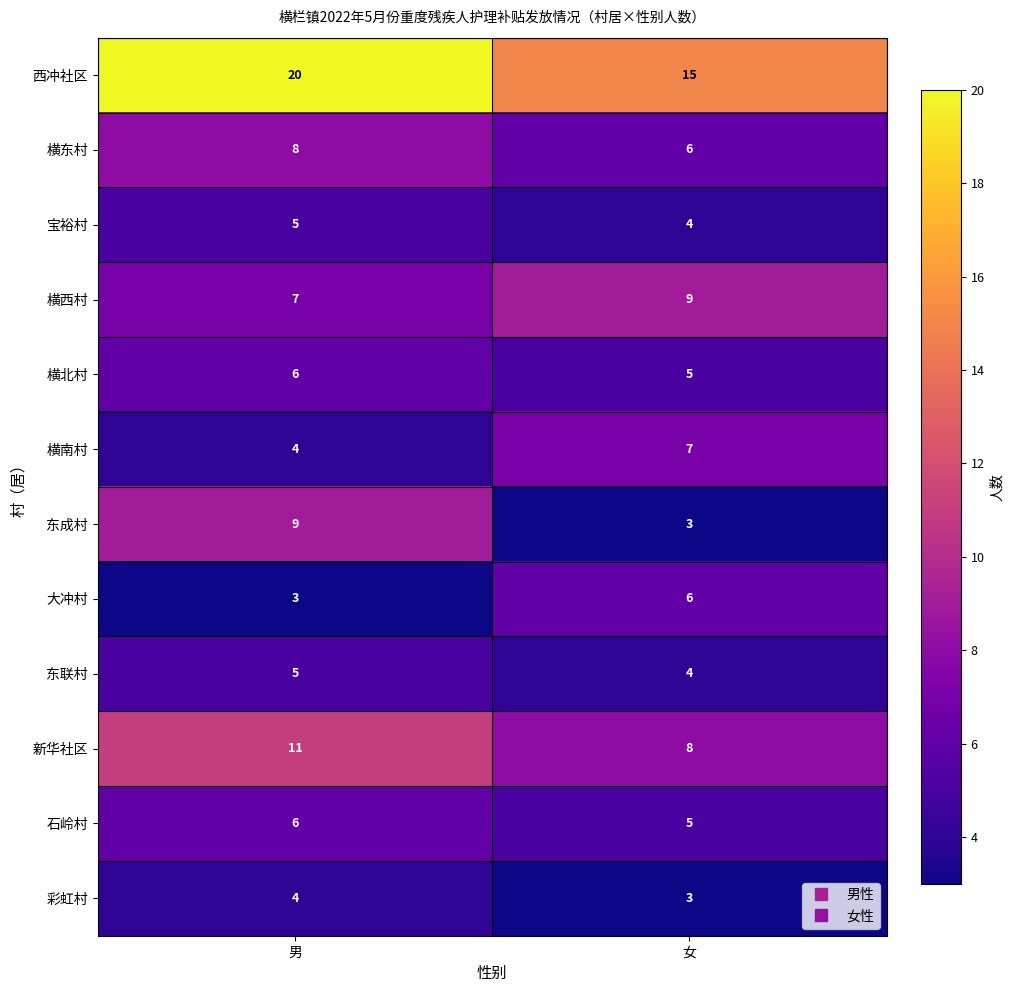

At how many categories does at least one series exceed 17?

1